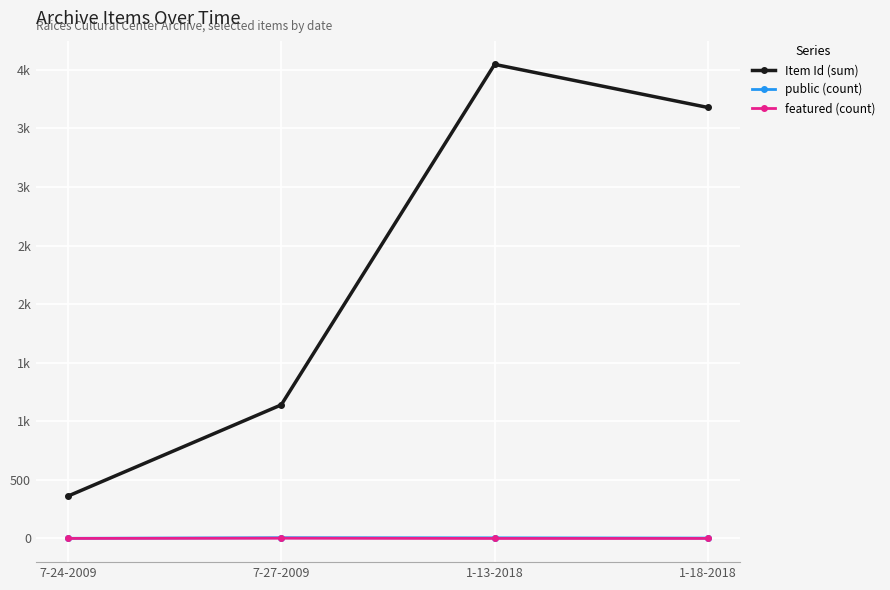

Reading left to right, transcribe all the data shown in this chart.

Item Id (sum): 7-24-2009=361	7-27-2009=1140	1-13-2018=4046	1-18-2018=3678
public (count): 7-24-2009=1	7-27-2009=6	1-13-2018=5	1-18-2018=3
featured (count): 7-24-2009=0	7-27-2009=2	1-13-2018=0	1-18-2018=0